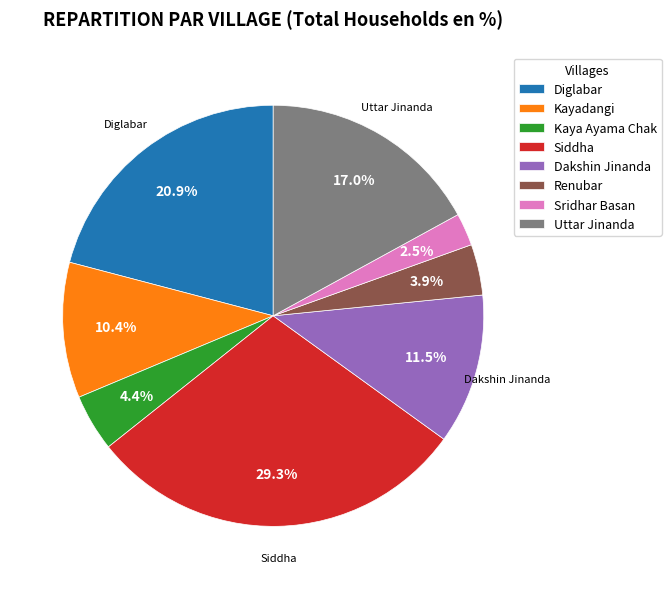

Count the number of slices in the pie.

8